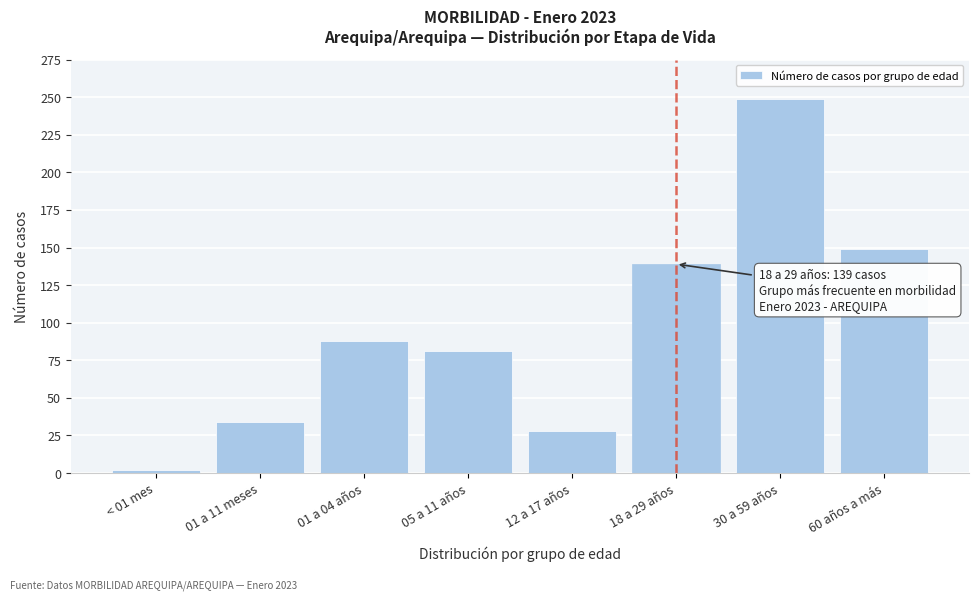

Reading left to right, what are all the values shown in this chart?

2	34	88	81	28	139	249	149